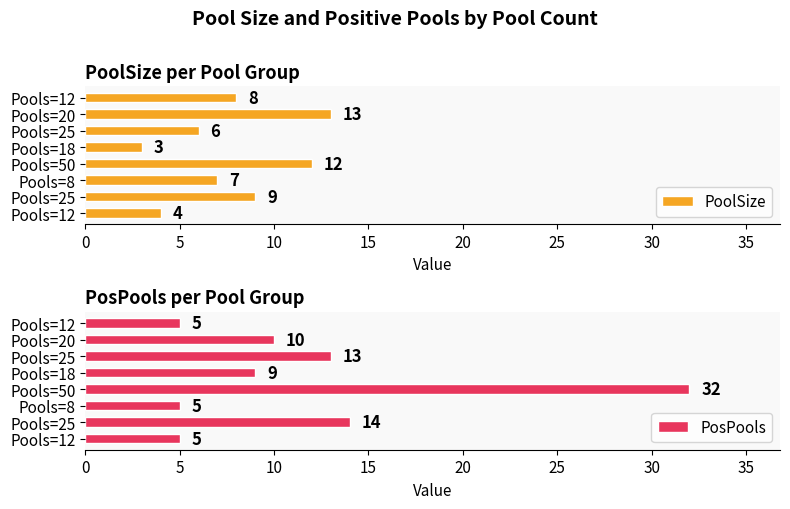

What is the sum of all PosPools values?

93